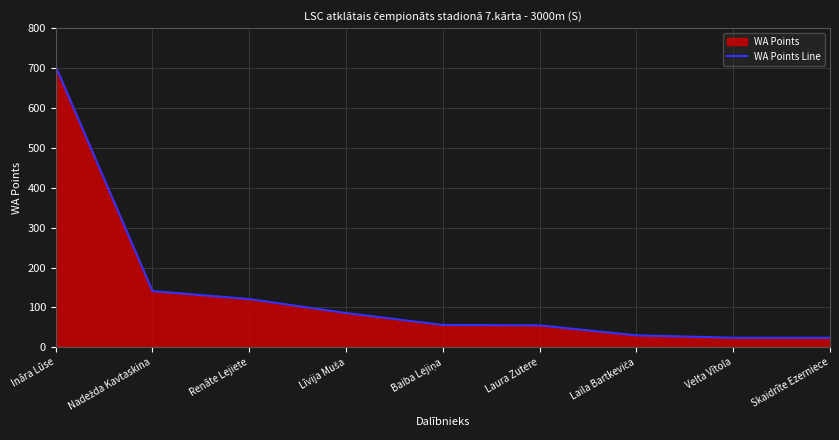

How many lines are shown in the chart?

1